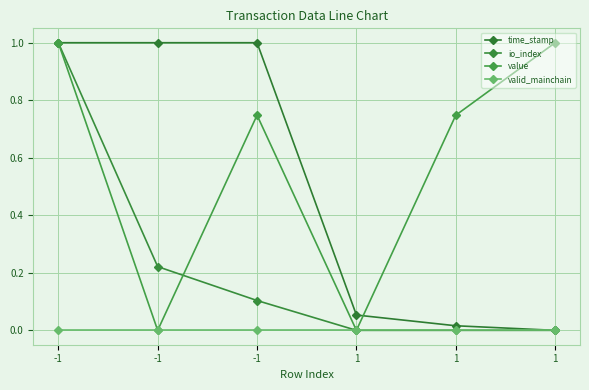

Reading right to left, extract all data points from this chart.

time_stamp: 0.0	0.0	0.1	1.0	1.0	1.0
io_index: 0.0	0.0	0.0	0.1	0.2	1.0
value: 1.0	0.7	0.0	0.7	0.0	1.0
valid_mainchain: 0.0	0.0	0.0	0.0	0.0	0.0